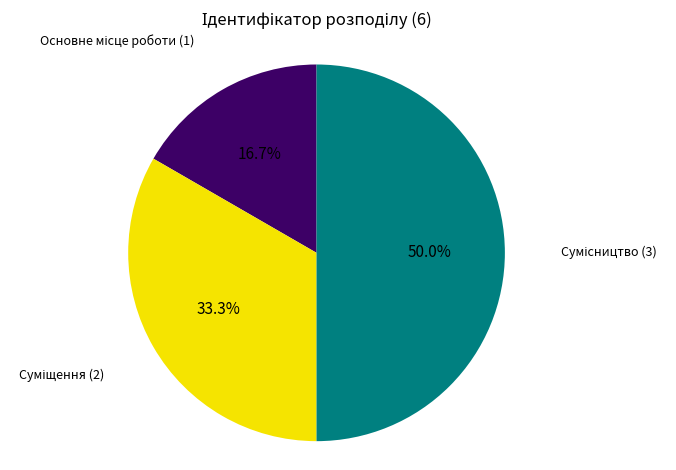

Count the number of slices in the pie.

3